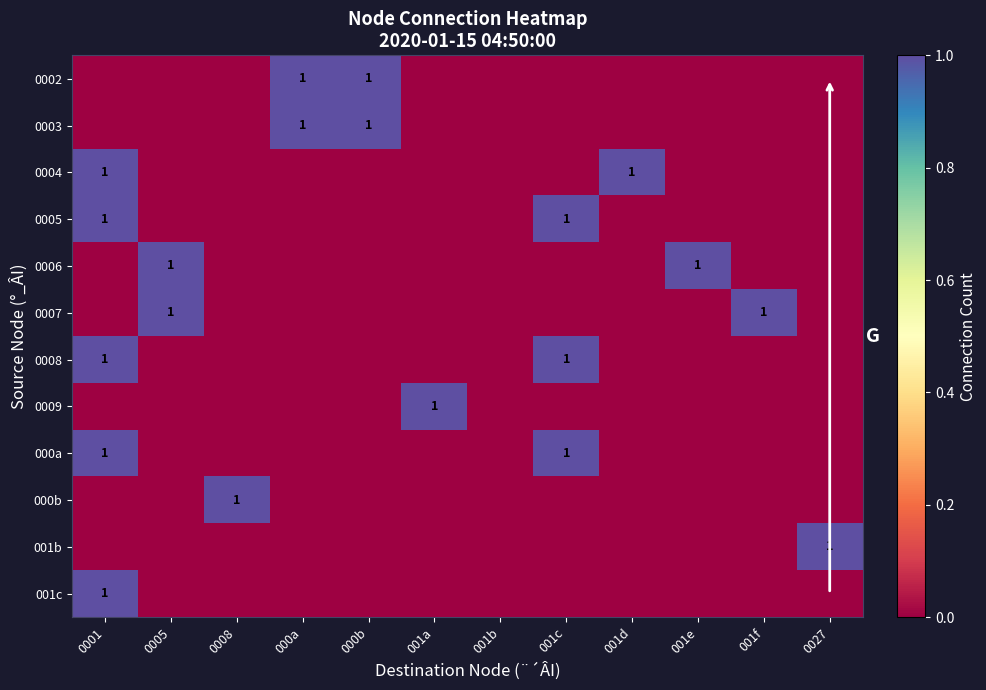

Between 000a and 001a, which series saw the biggest shift?

0002